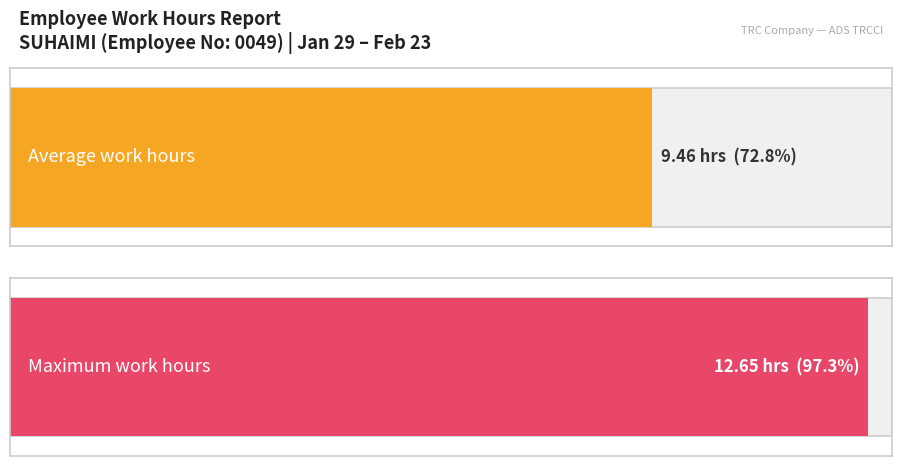

What is the greatest value displayed?

12.7